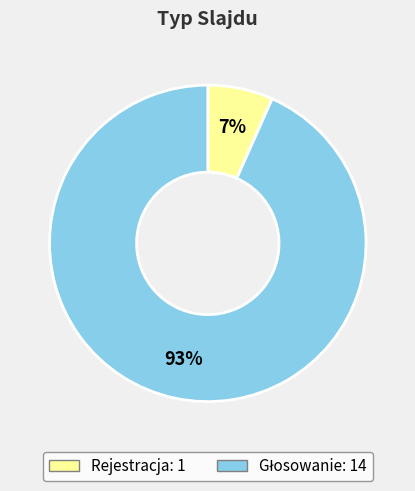

Is Rejestracja the majority of the pie?

No